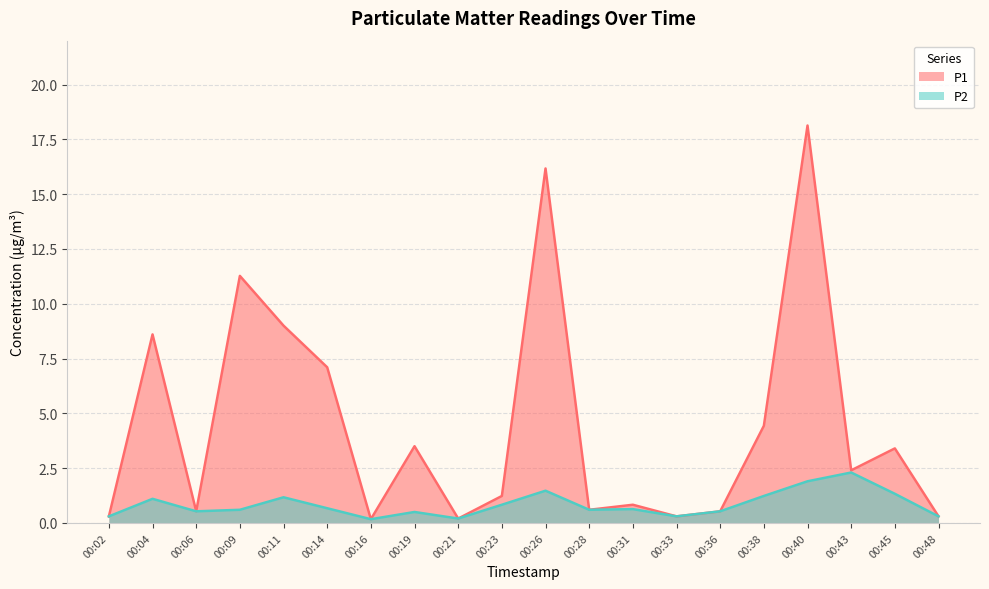

What is the difference between the maximum and minimum values in the P1 series?

18.0